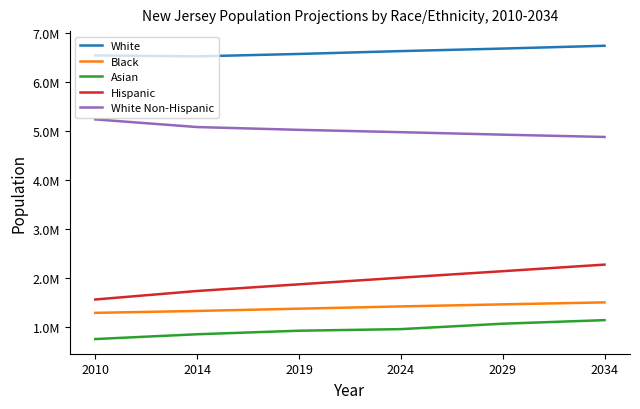

Between 2029 and 2034, which is larger?

2034